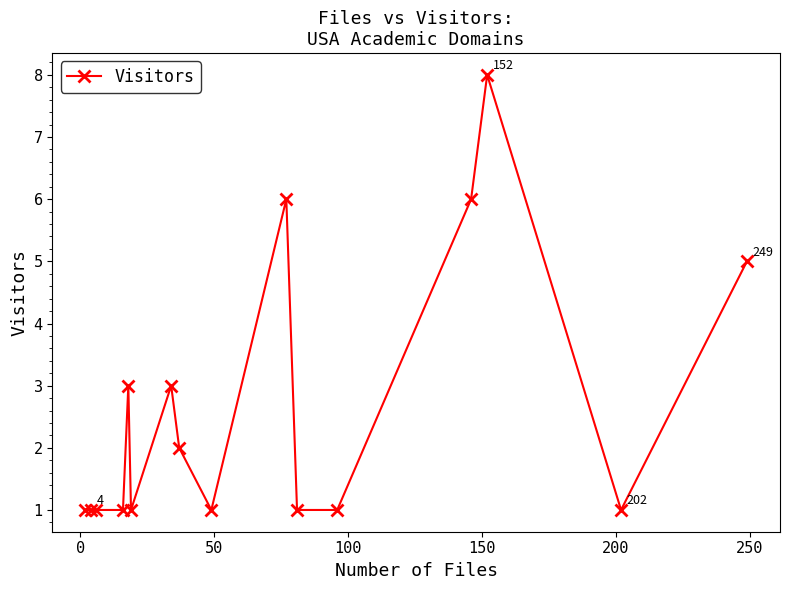

What is the difference between the maximum and minimum values?

7